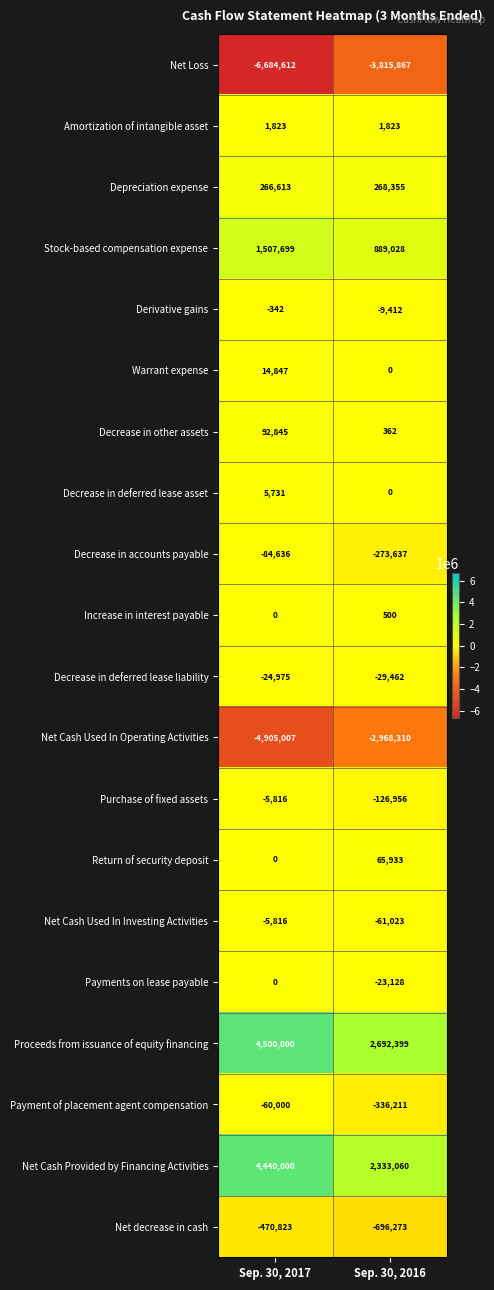

Rank the categories by Payment of placement agent compensation value from lowest to highest.

Sep. 30, 2016, Sep. 30, 2017